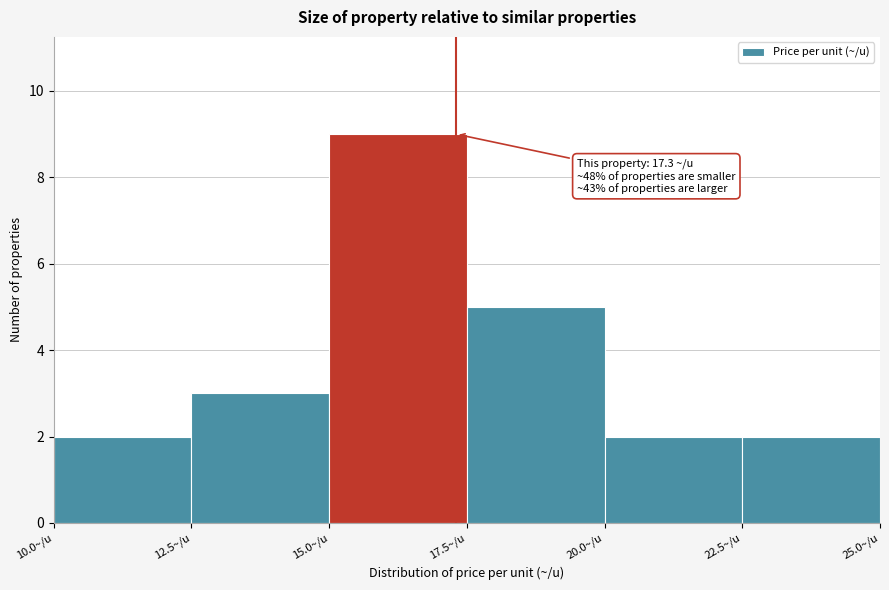

Over which range of the x-axis is the bar tallest?

15.0 to 17.5